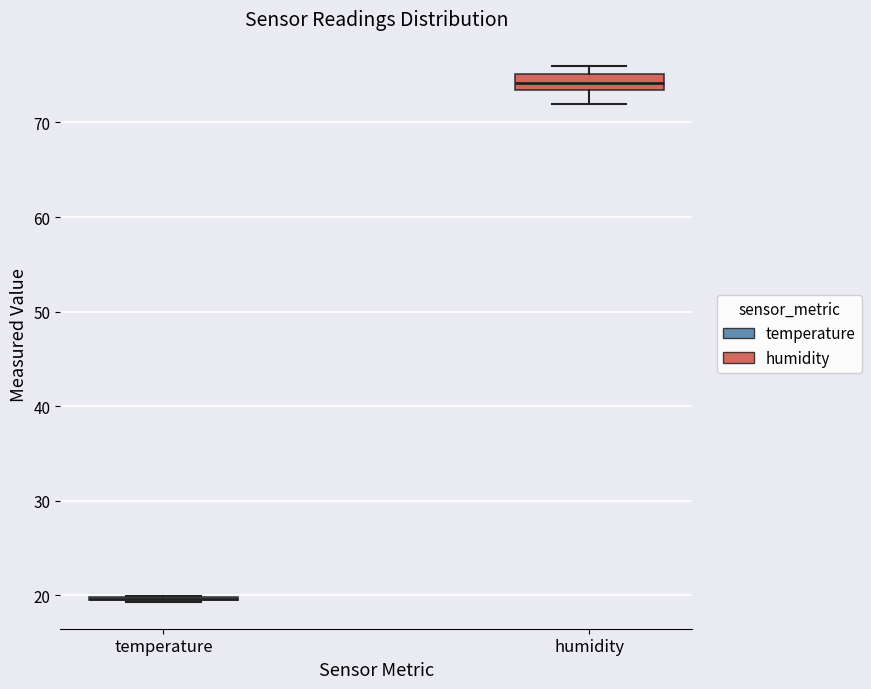

Reading left to right, read every box against the y-axis: the position of its median line, the range the box covers, and the ends of its whiskers. The values are not printed on the chart, so give them approximately, as read against the axis.

temperature: box collapsed to a line at 20, whiskers 19 to 20
humidity: median 74, box 73 to 75, whiskers 72 to 76